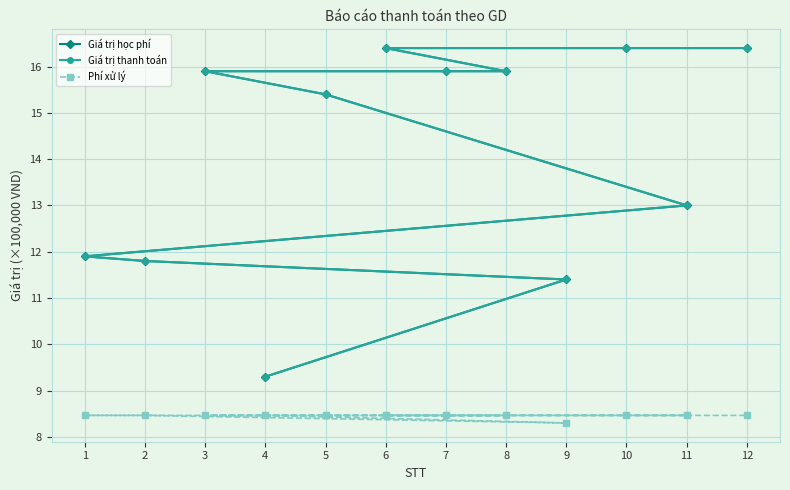

Which series has the widest spread of values?

Giá trị học phí